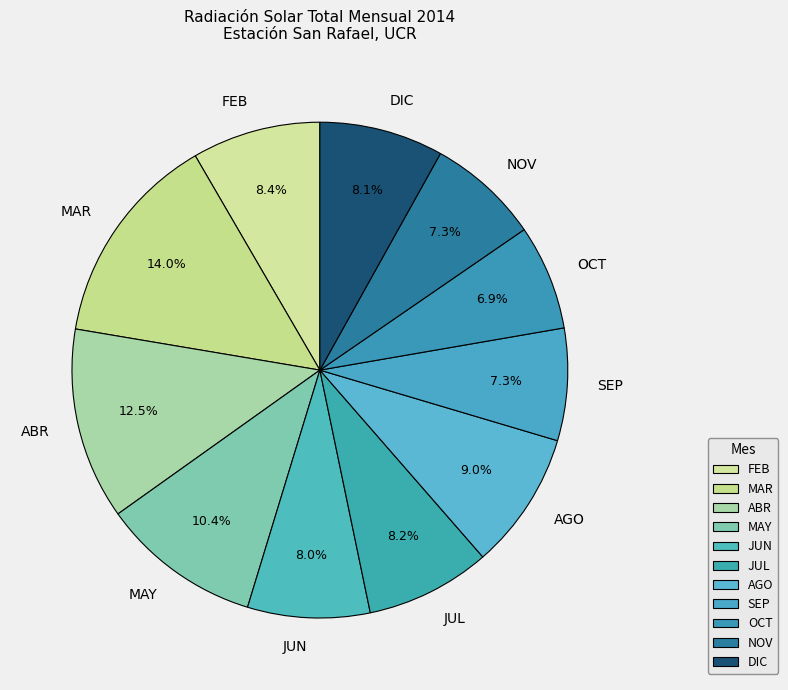

Do ABR and FEB together represent more than half of the pie?

No